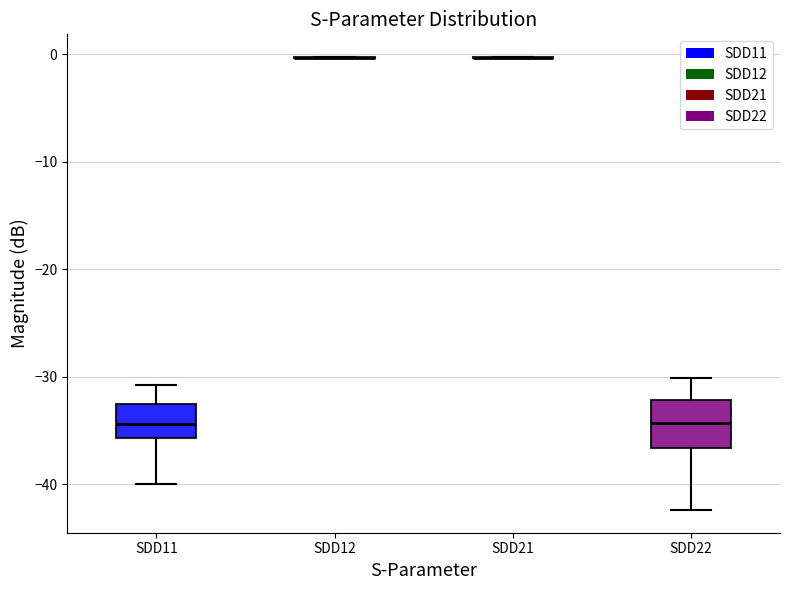

Reading left to right, read every box against the y-axis: the position of its median line, the range the box covers, and the ends of its whiskers. The values are not printed on the chart, so give them approximately, as read against the axis.

SDD11: median -34, box -36 to -33, whiskers -40 to -31
SDD12: box collapsed to a line at 0, whiskers 0 to 0
SDD21: box collapsed to a line at 0, whiskers 0 to 0
SDD22: median -34, box -37 to -32, whiskers -42 to -30